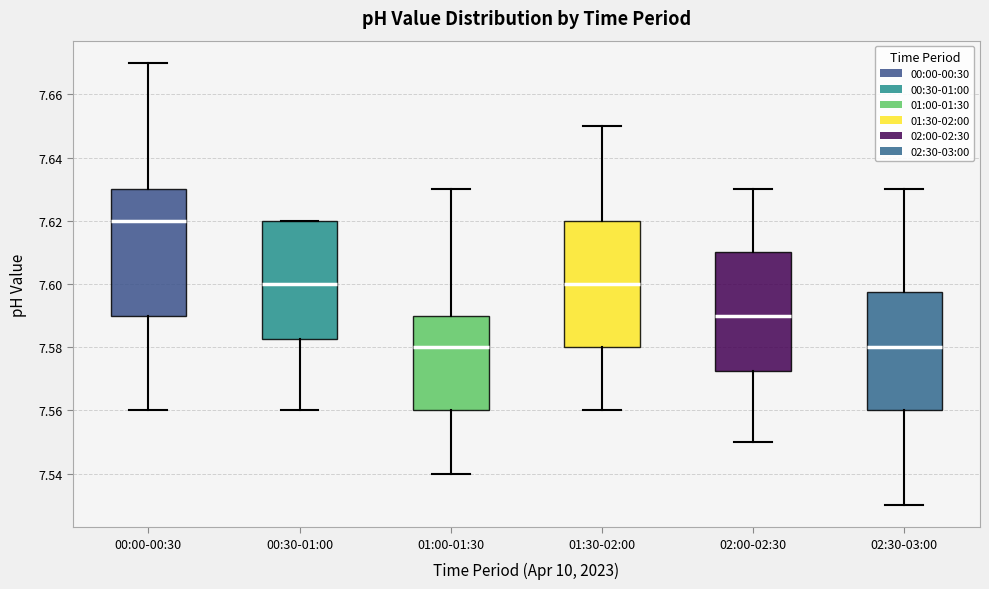

Which box has the highest median line?

00:00-00:30